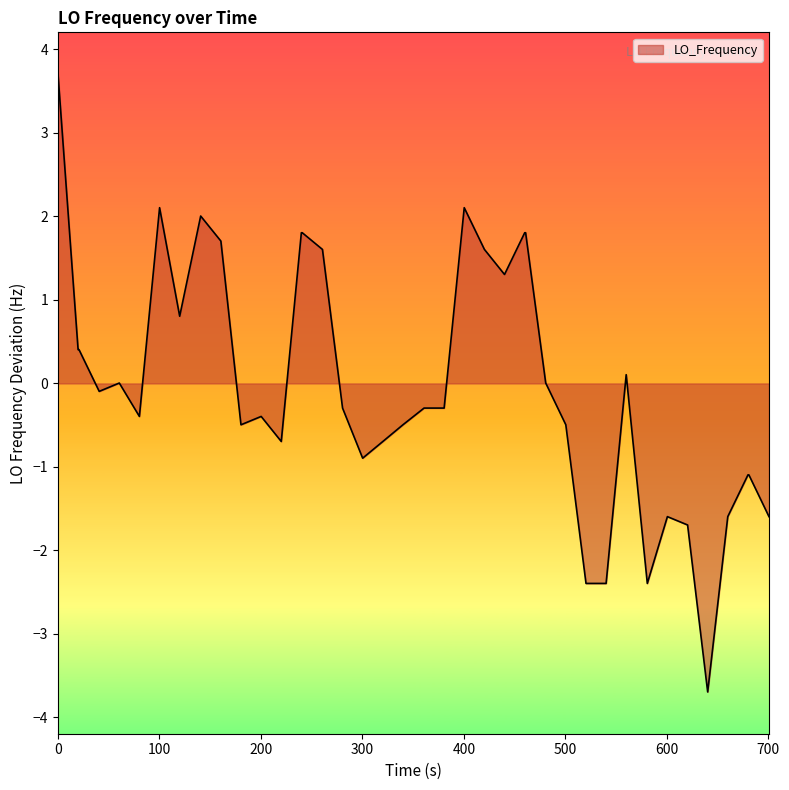

What is the difference between the maximum and minimum values?

7.4